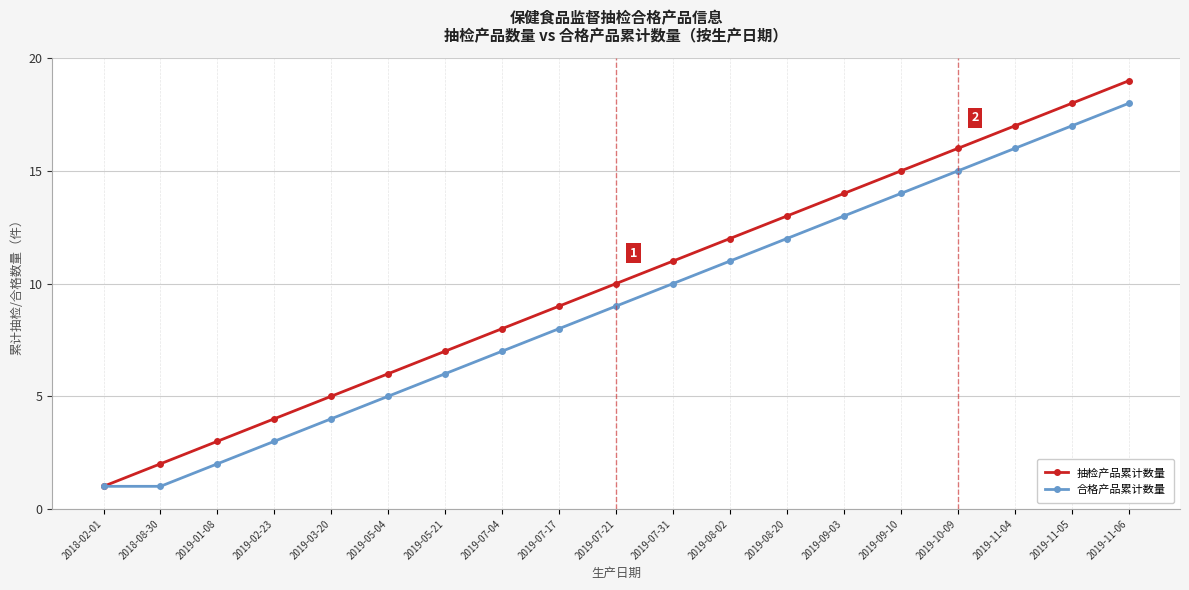

Reading left to right, transcribe all the data shown in this chart.

抽检产品累计数量: 1	2	3	4	5	6	7	8	9	10	11	12	13	14	15	16	17	18	19
合格产品累计数量: 1	1	2	3	4	5	6	7	8	9	10	11	12	13	14	15	16	17	18